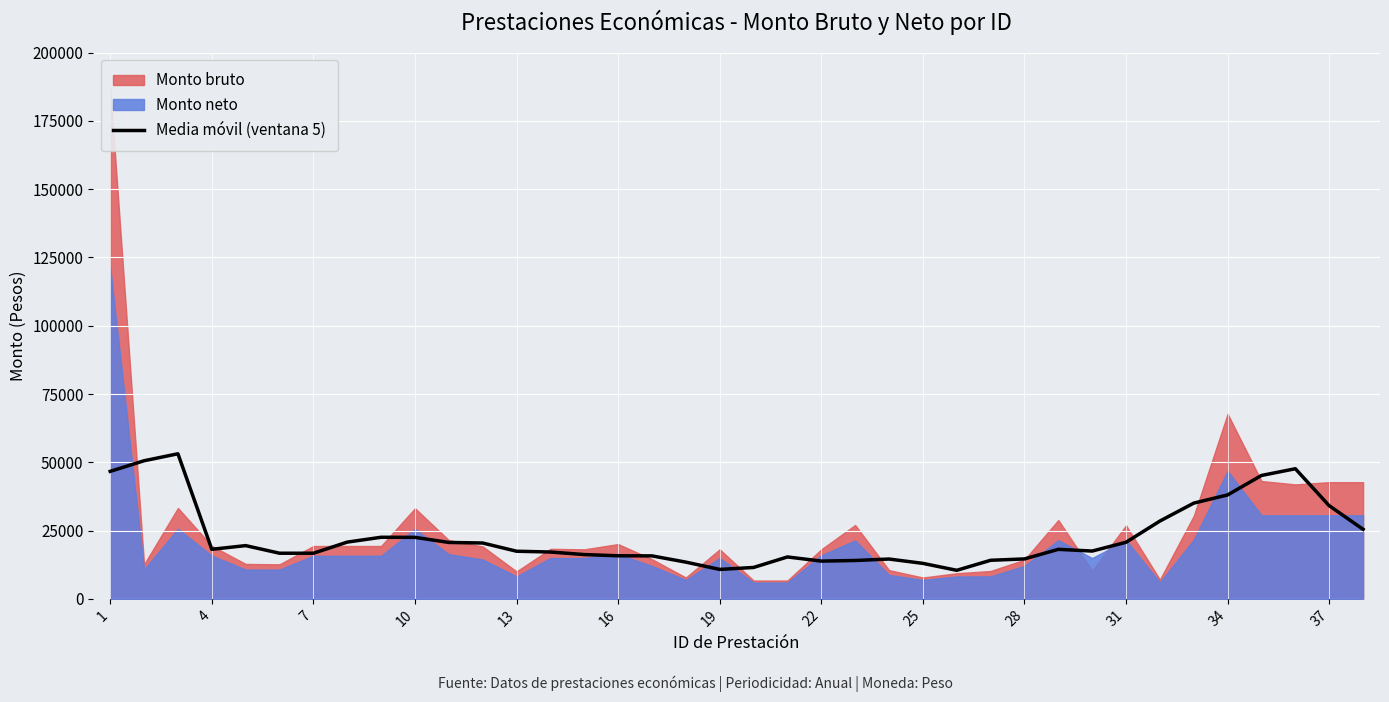

The value of Media móvil (ventana 5) at 22 is 21438.8. True or false?

False